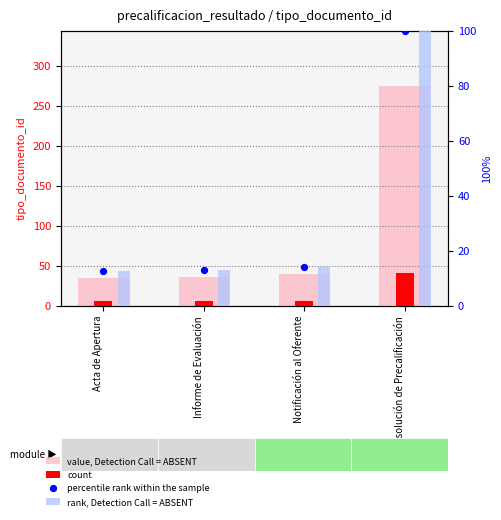

Which series has the largest Y range (max minus min)?

value, Detection Call = ABSENT